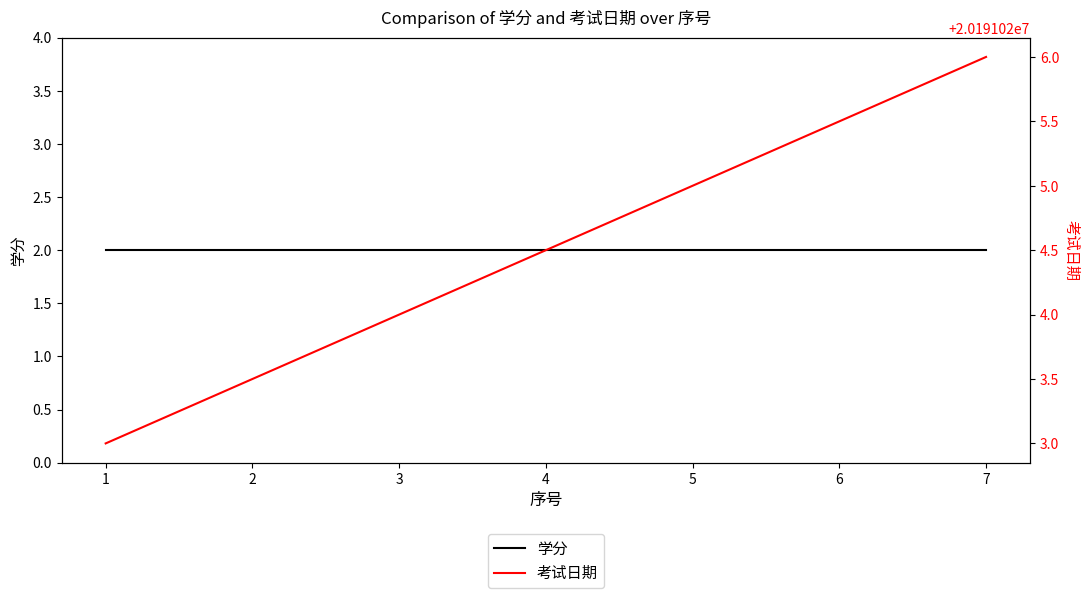

How many values in the 考试日期 series exceed 20191024?

4